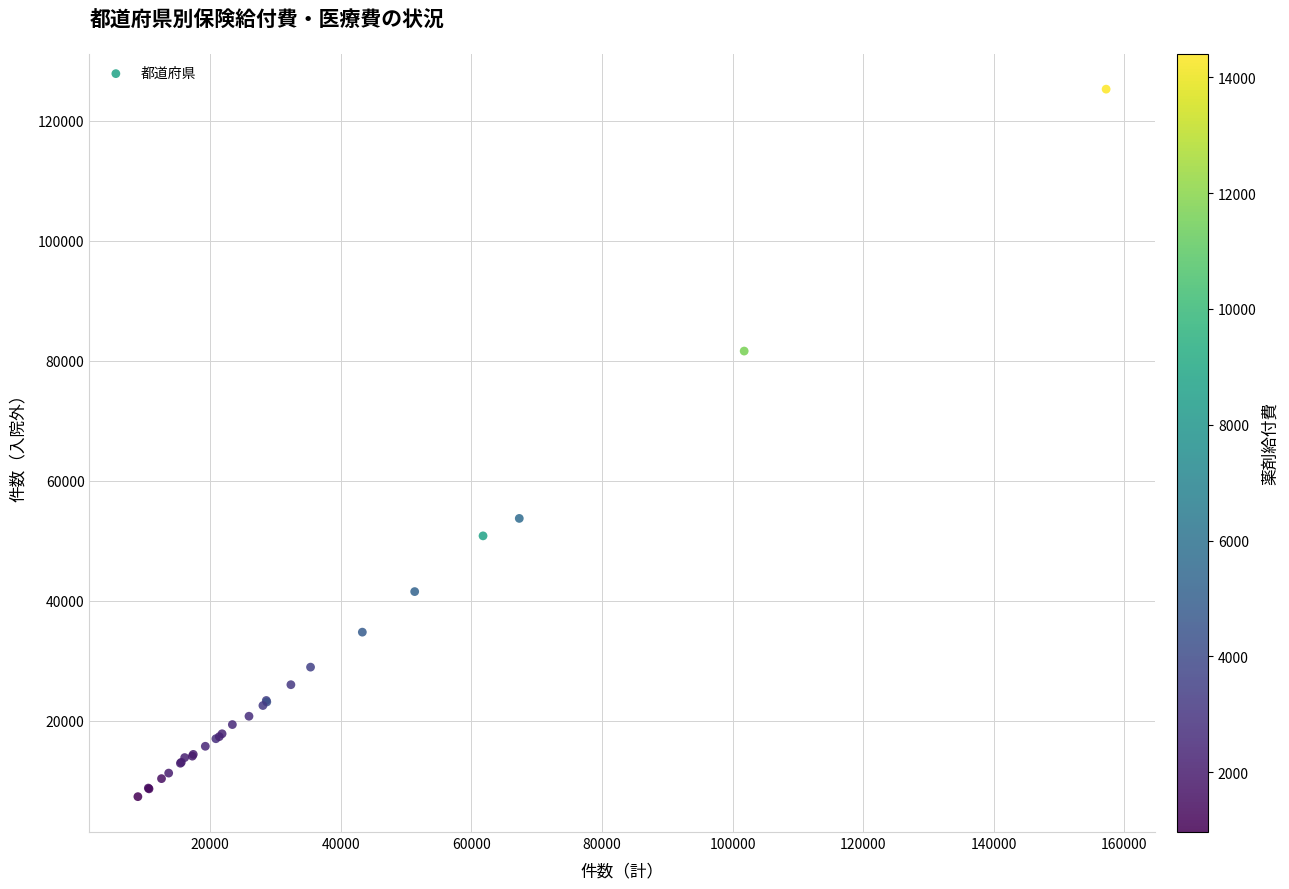

What Y value in the scatter plot is closest to 66294?

53706